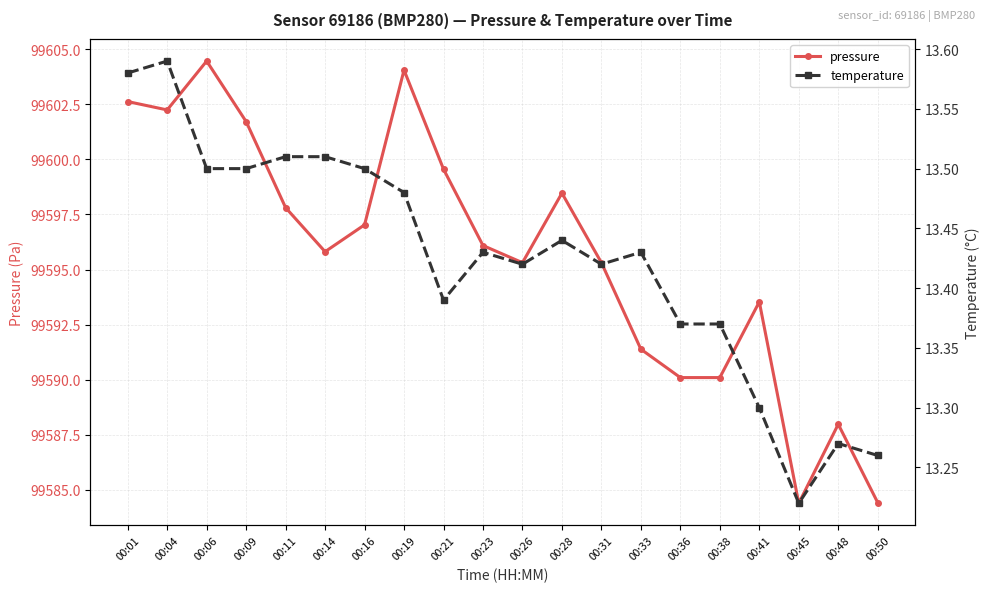

True or false: temperature has a value of 7.4 at 00:21.

False